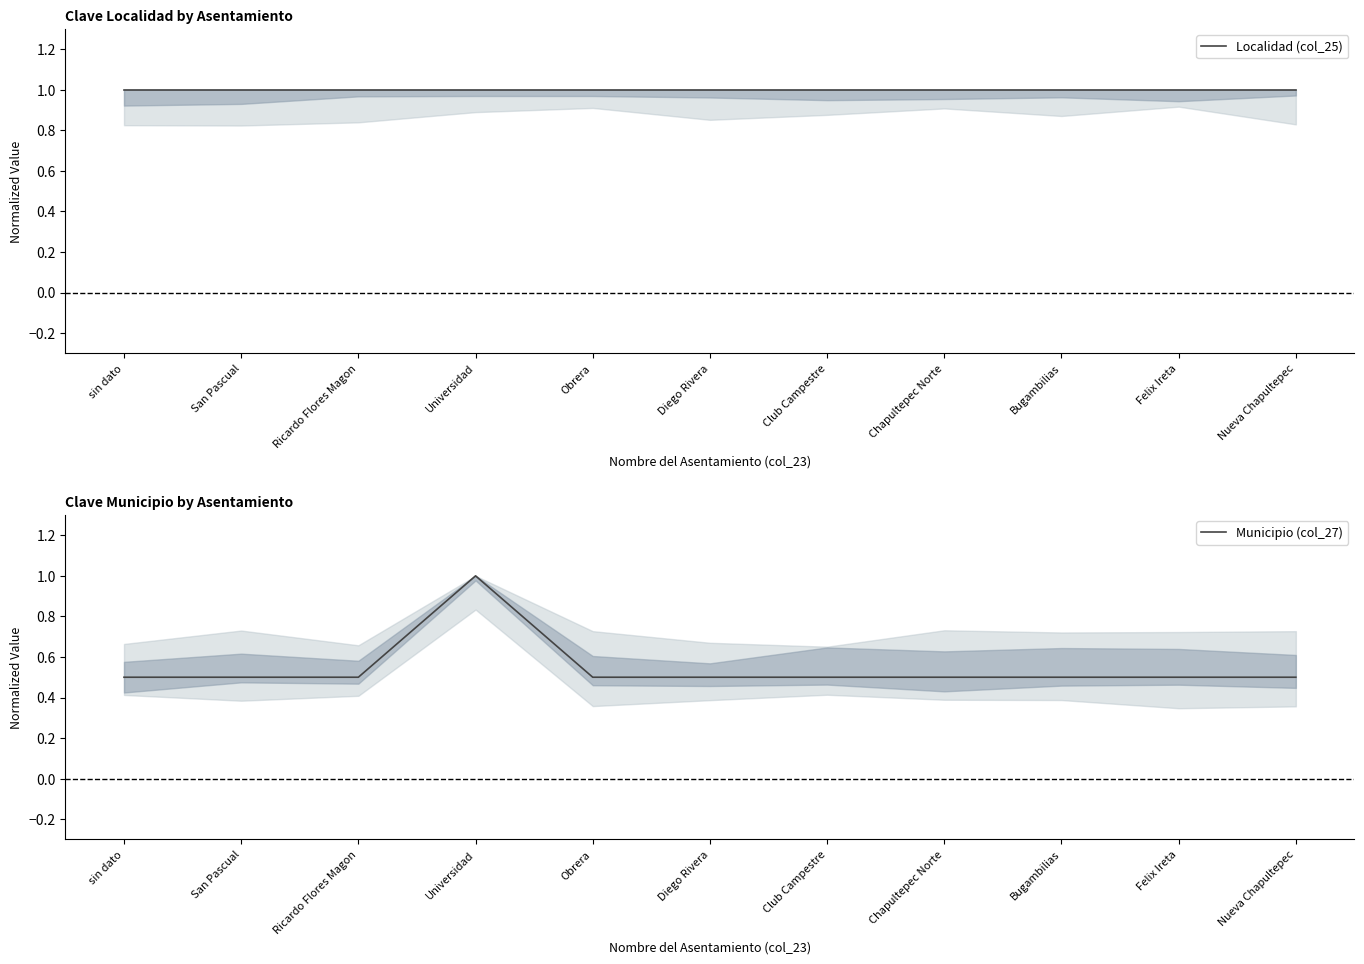

True or false: Municipio (col_27) and Localidad (col_25) cross at least once.

True